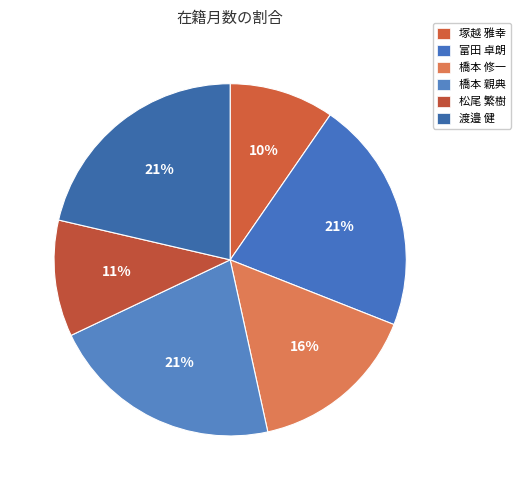

How many segments does this pie chart have?

6